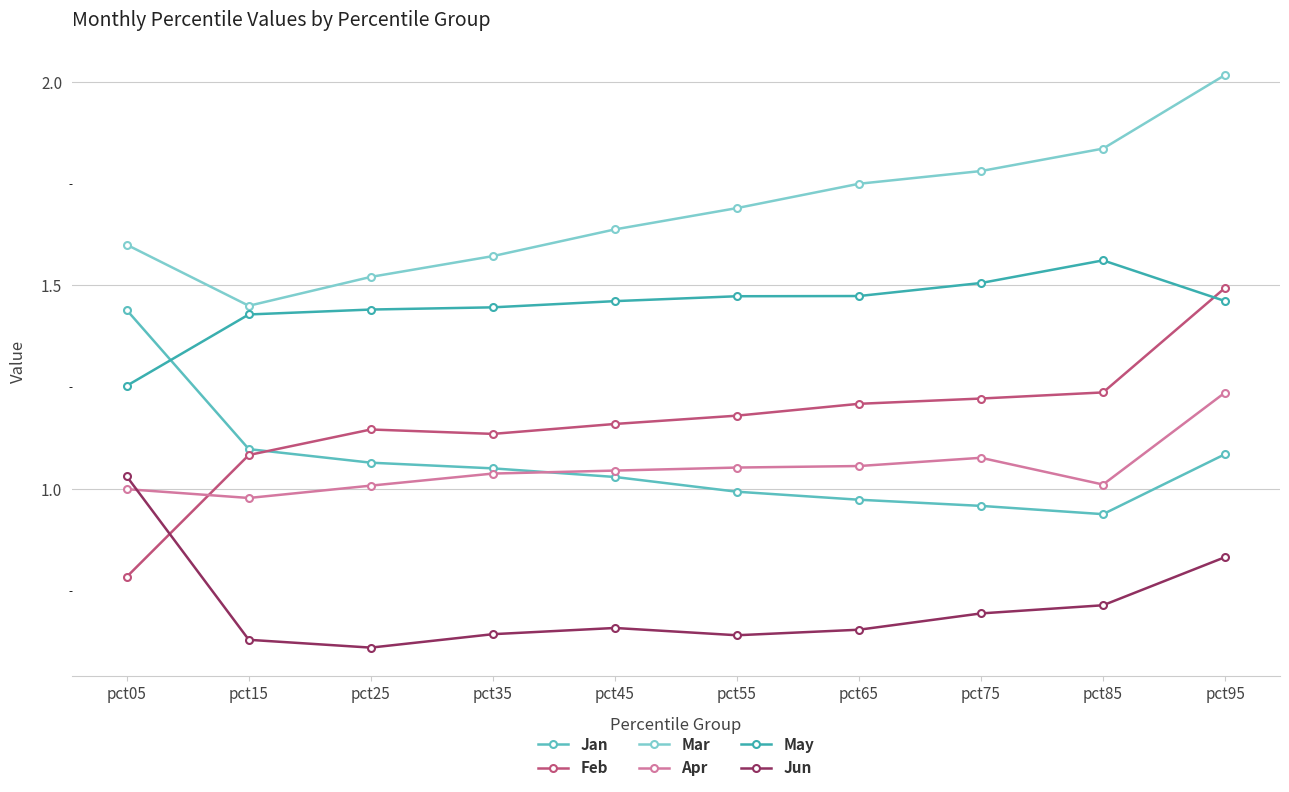

Which series has the widest spread of values?

Feb